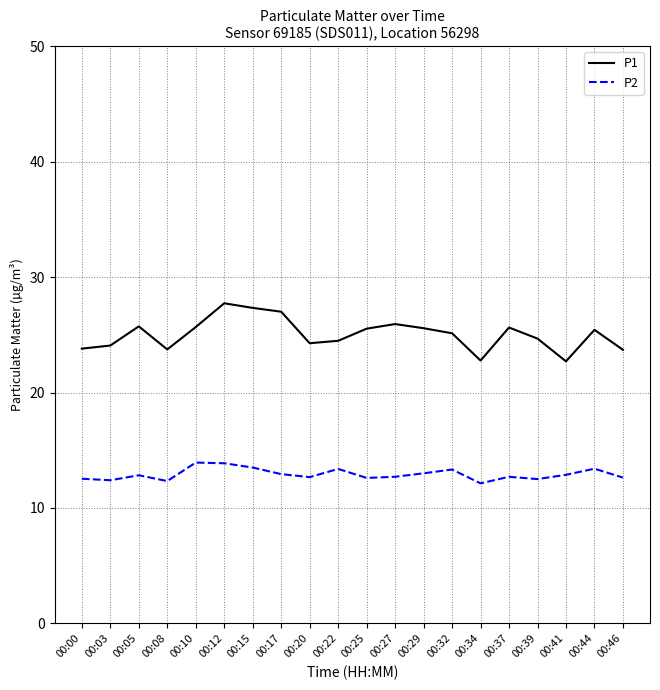

How many lines are shown in the chart?

2